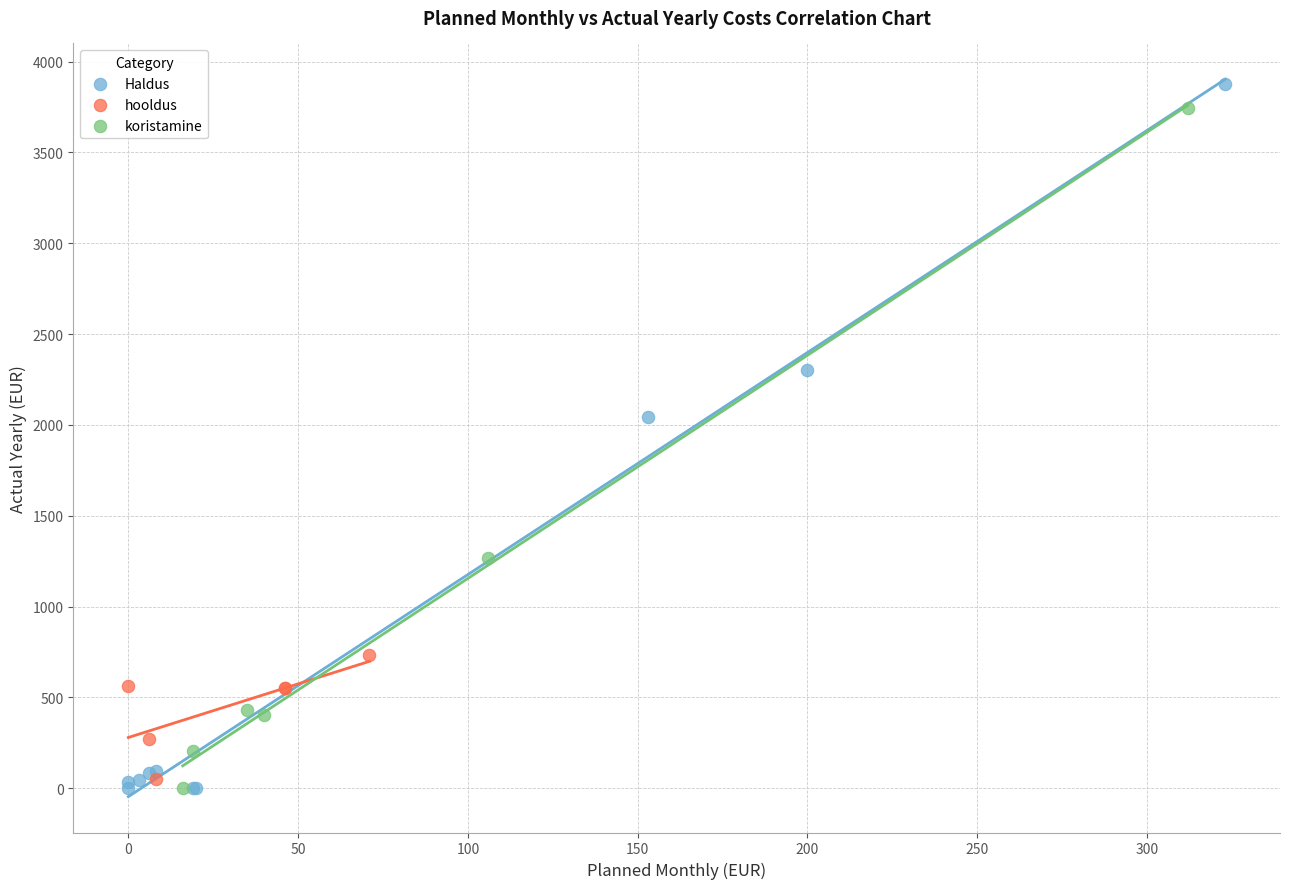

Which series reaches the maximum Y coordinate?

Haldus